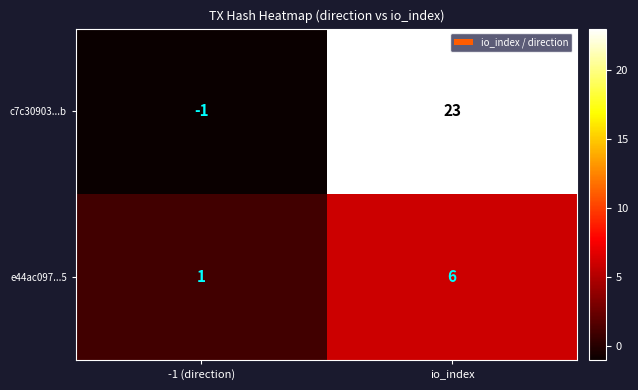

Which series has the largest total across all categories?

c7c30903...b